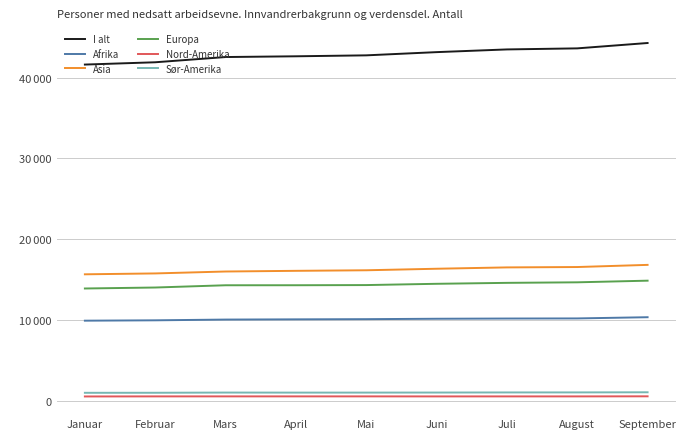

What is the minimum value for Asia?

15641